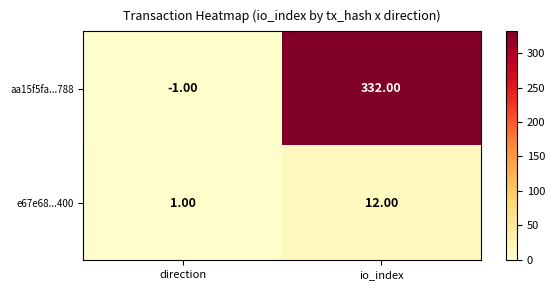

At which category is the sum across all series the highest?

io_index